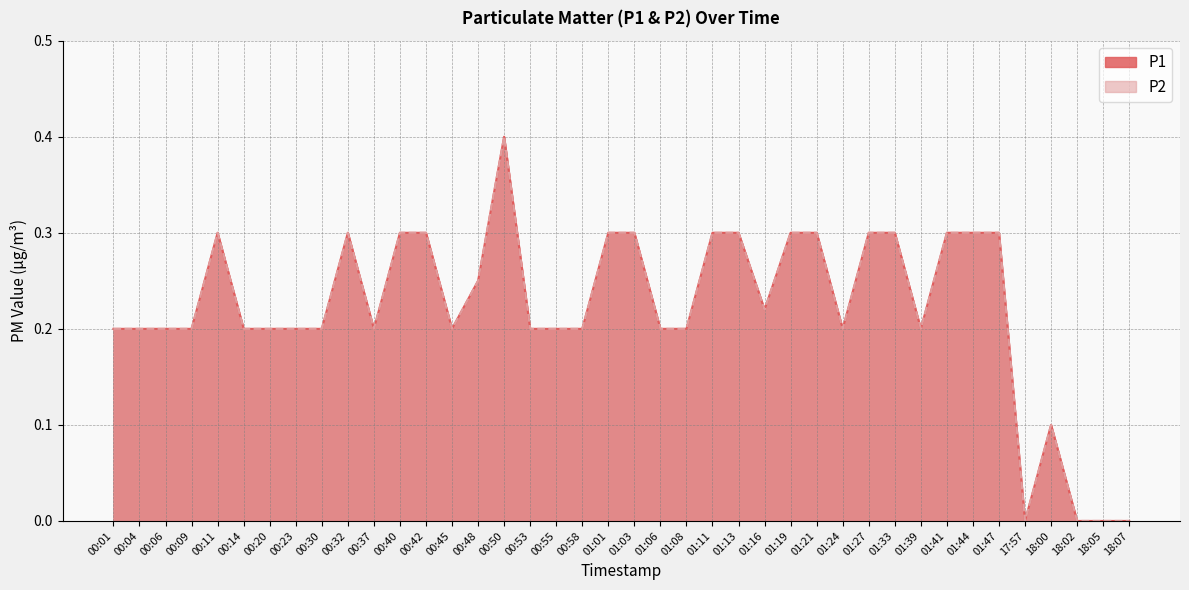

True or false: P1 and P2 intersect in this chart.

False